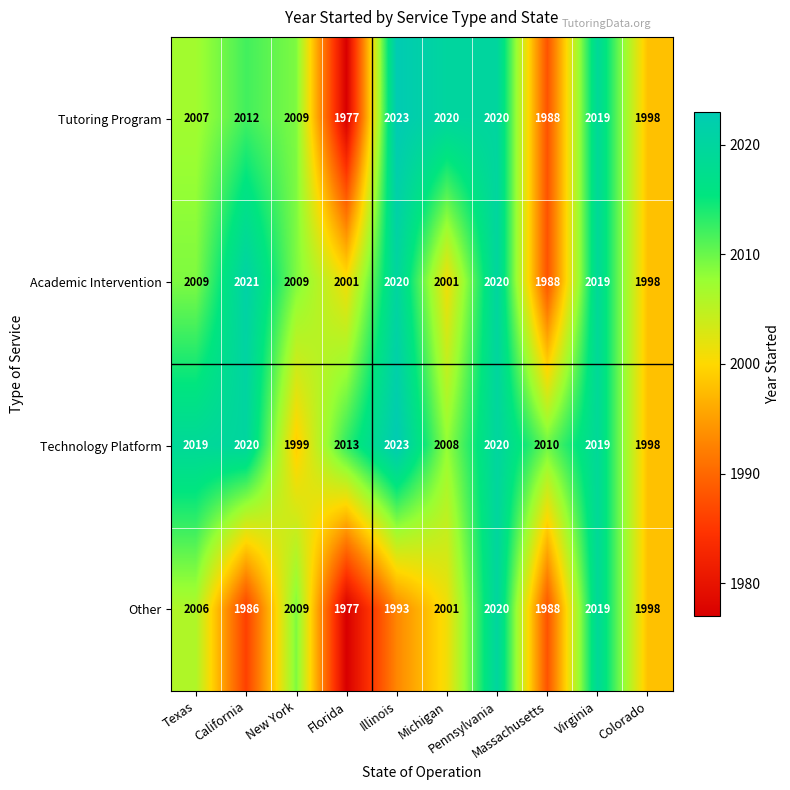

Which series has the largest total across all categories?

Technology Platform